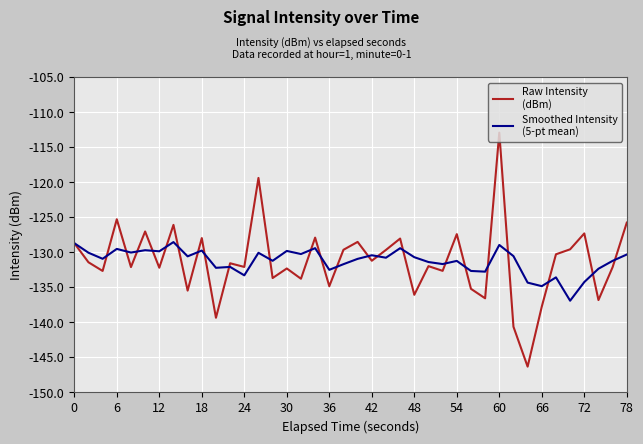

What is the minimum value shown in the chart?

-146.3